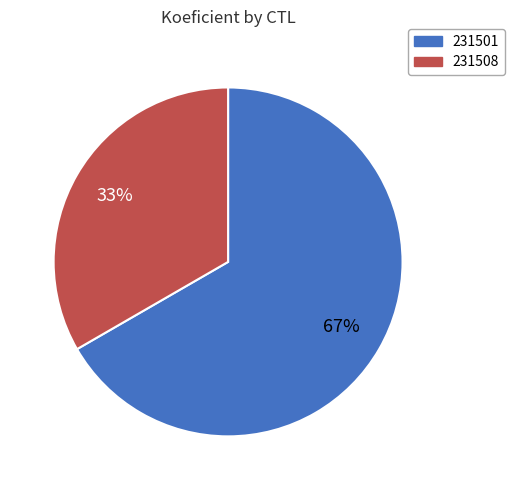

Does 231508 represent more than half of the total?

No